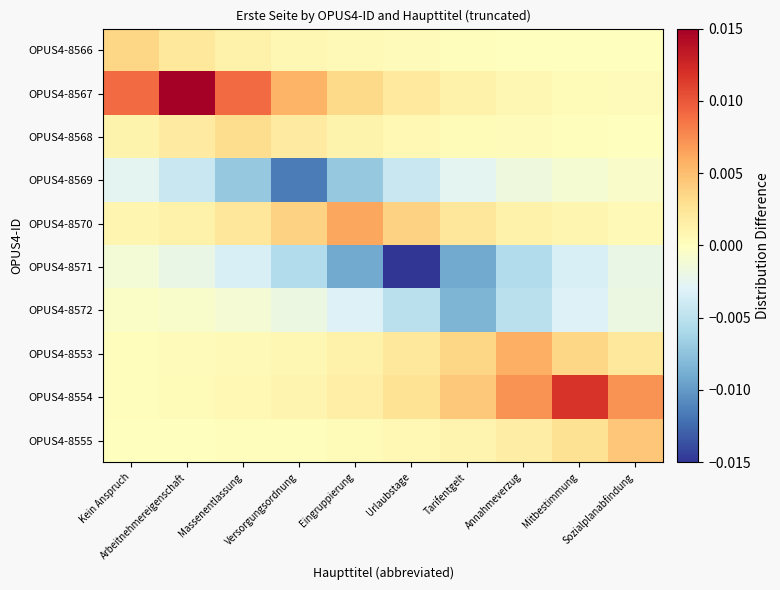

Which category has the lowest value across all series?

Urlaubstage